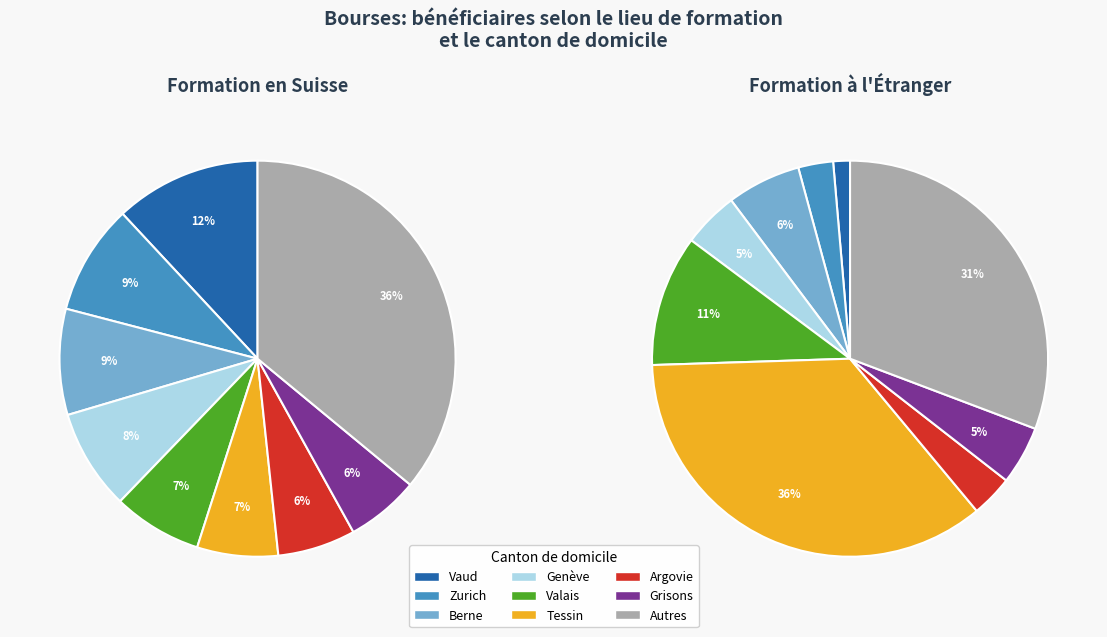

Is there any slice that represents more than half of the pie?

No